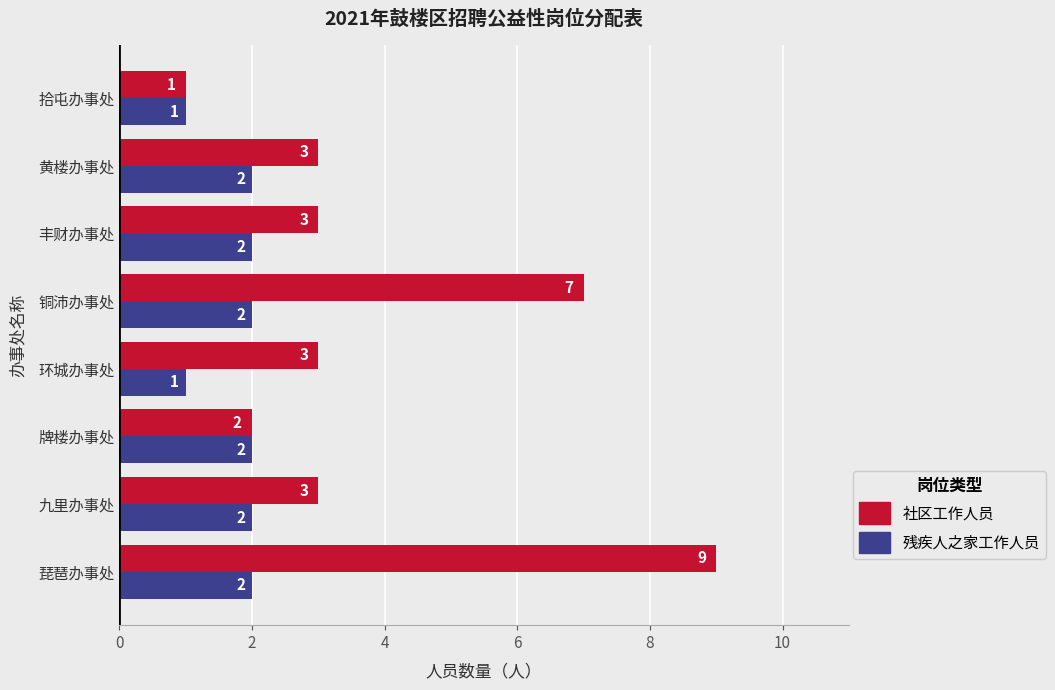

What is the average value of the 社区工作人员 series?

4